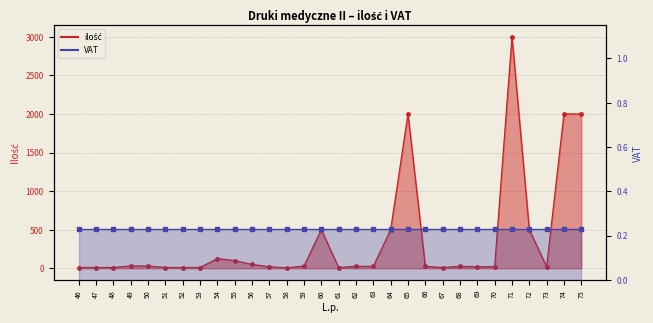

Rank the categories by value from highest to lowest.

71, 65, 74, 75, 60, 64, 72, 54, 55, 56, 49, 50, 59, 62, 63, 66, 68, 57, 69, 70, 73, 46, 47, 48, 51, 52, 53, 61, 67, 58